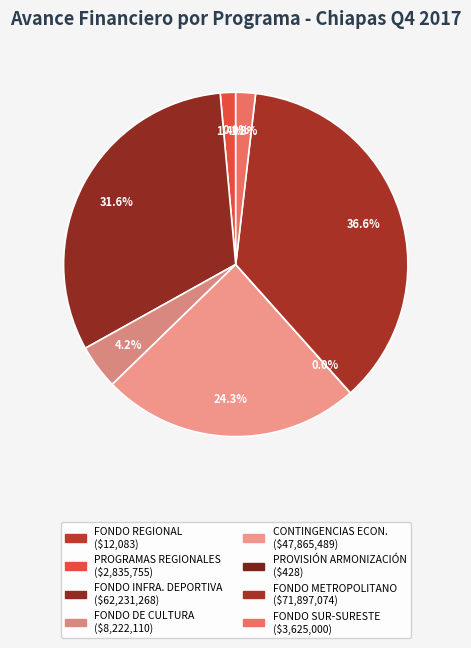

What is the smallest slice in the pie chart?

PROVISIÓN PARA LA ARMONIZACIÓN CONTABLE